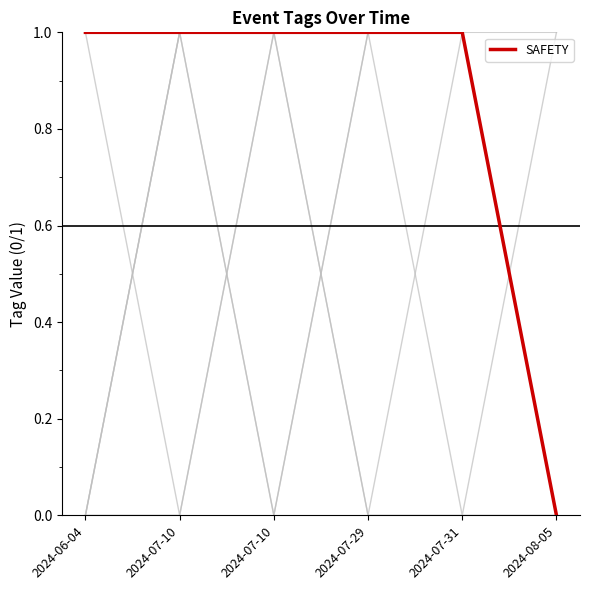

Reading left to right, extract all data points from this chart.

WEATHER: 0	1	0	1	1	1
LAND: 0	0	1	0	0	0
WATER: 1	0	1	0	1	0
HEALTH: 0	1	1	1	0	1
FLOOD: 0	1	0	1	1	0
SAFETY: 1	1	1	1	1	0